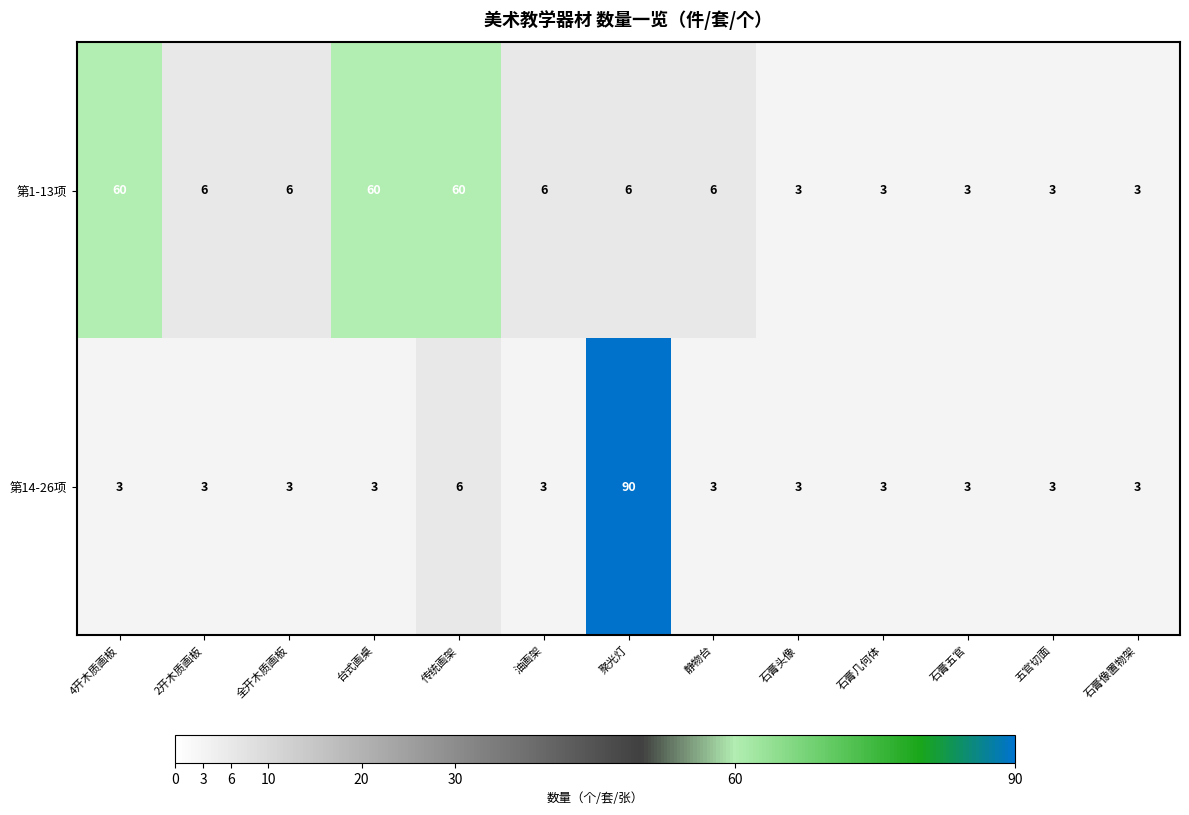

How many distinct data groups are displayed?

2